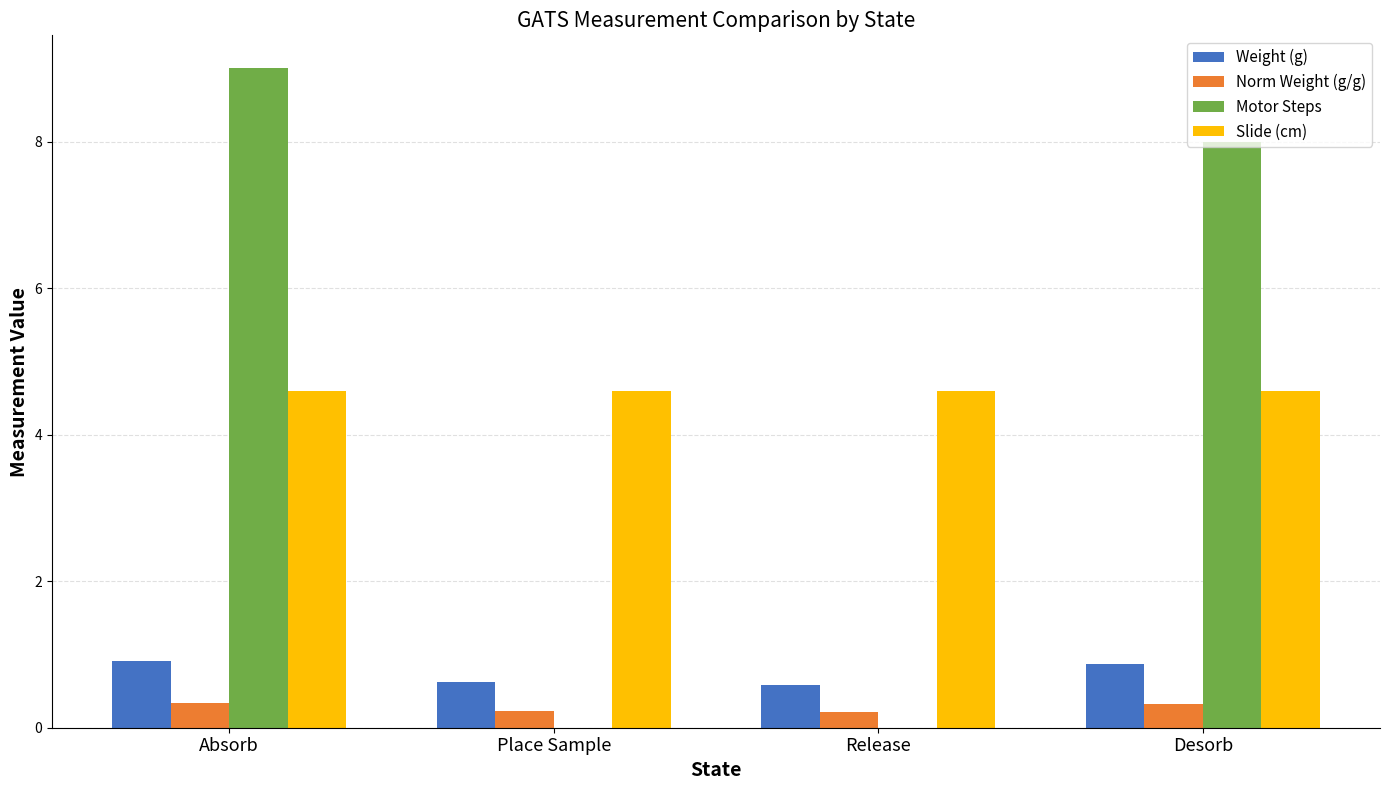

Between Absorb and Place Sample, which series saw the biggest shift?

Motor Steps